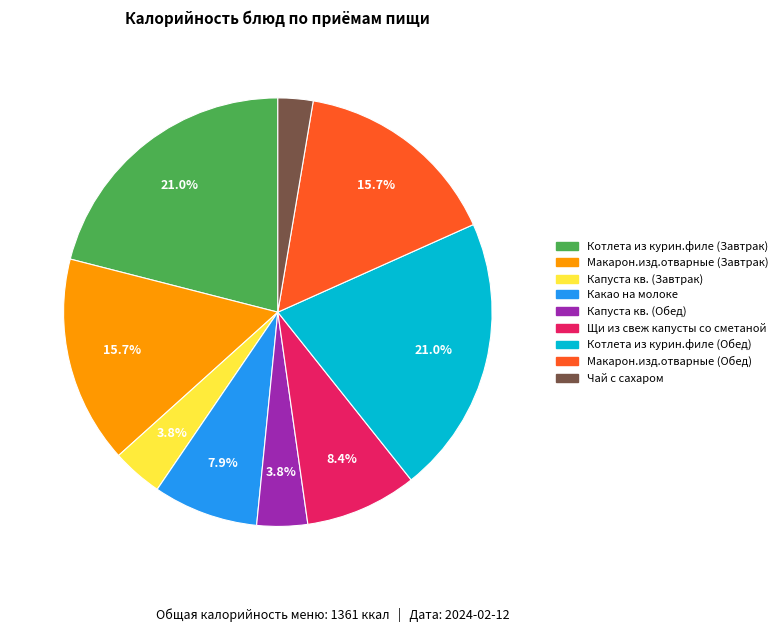

Between Котлета из курин.филе (Завтрак) and Капуста кв. (Обед), which is larger?

Котлета из курин.филе (Завтрак)